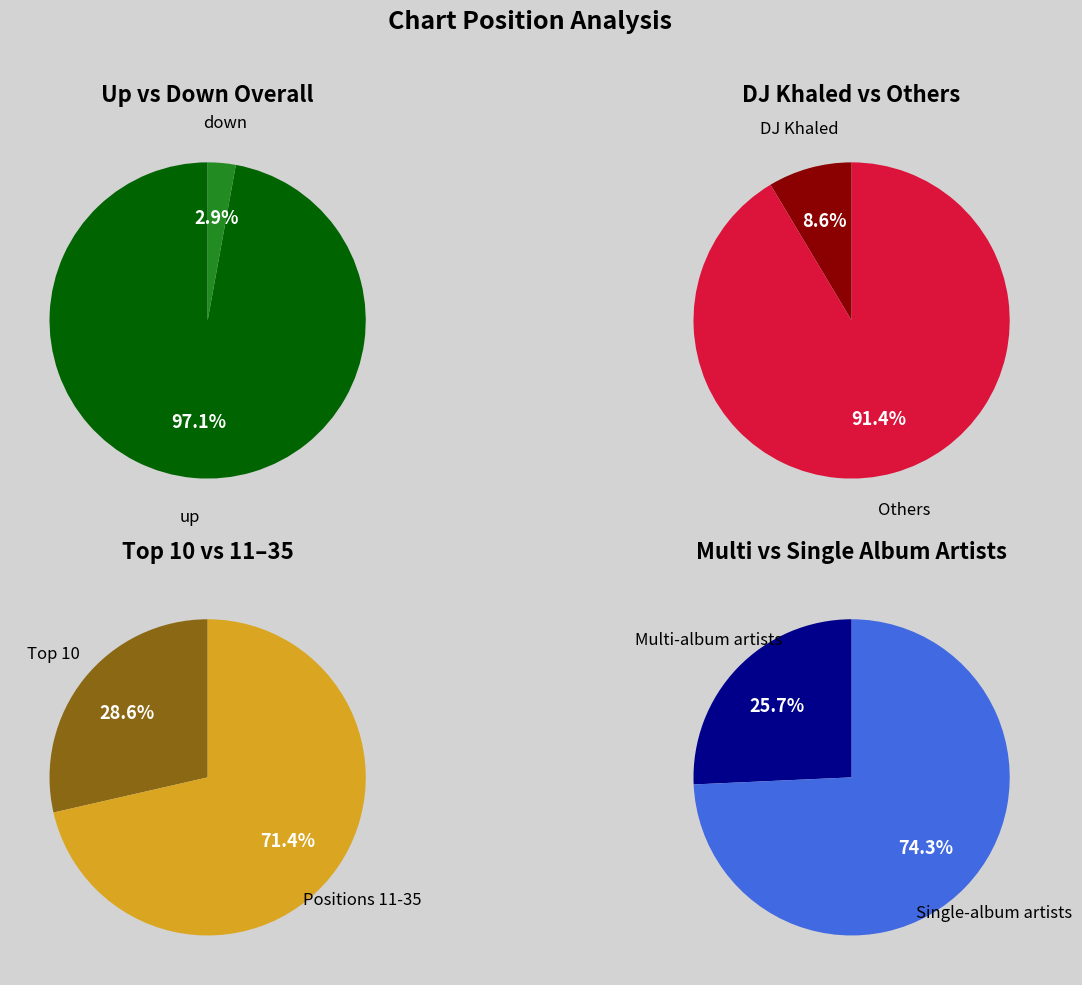

Combined, do up and down account for over 50%?

Yes